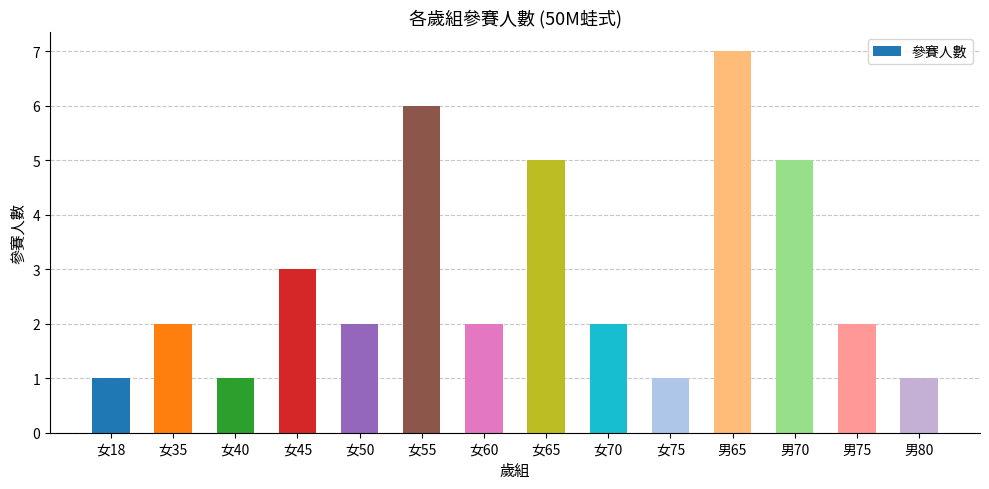

What is the value of the 4th bar from the left?

3